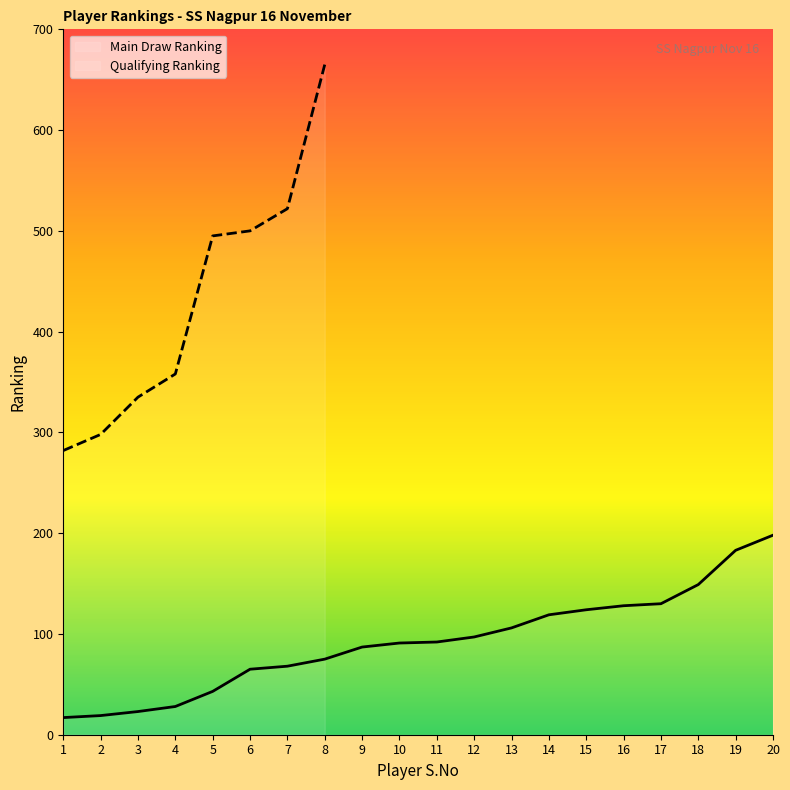

List the labels in order of Main Draw Ranking value, smallest first.

1, 2, 3, 4, 5, 6, 7, 8, 9, 10, 11, 12, 13, 14, 15, 16, 17, 18, 19, 20